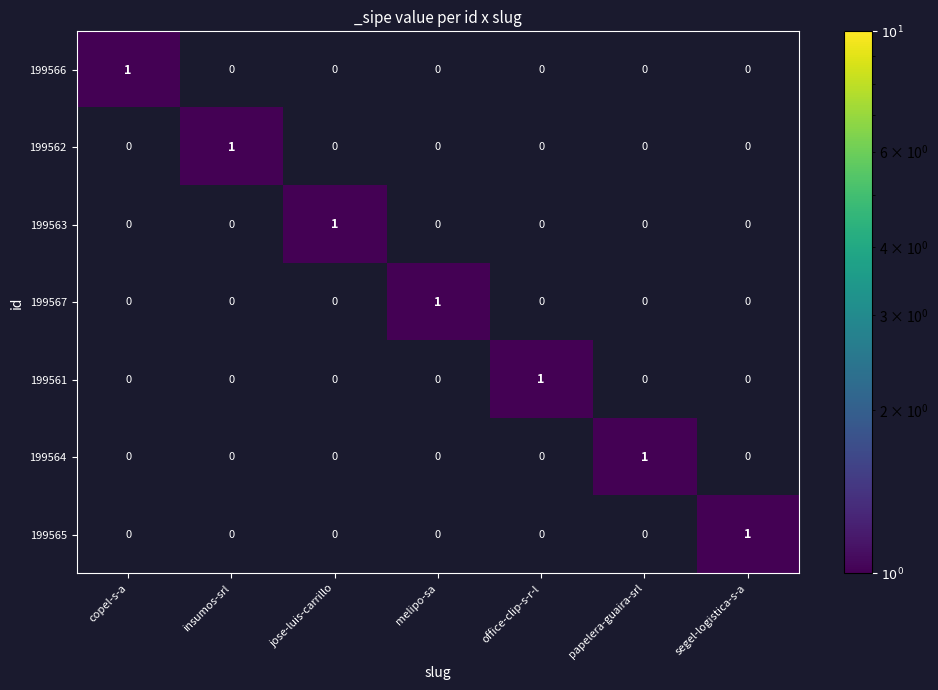

At how many categories does at least one series exceed 0?

7